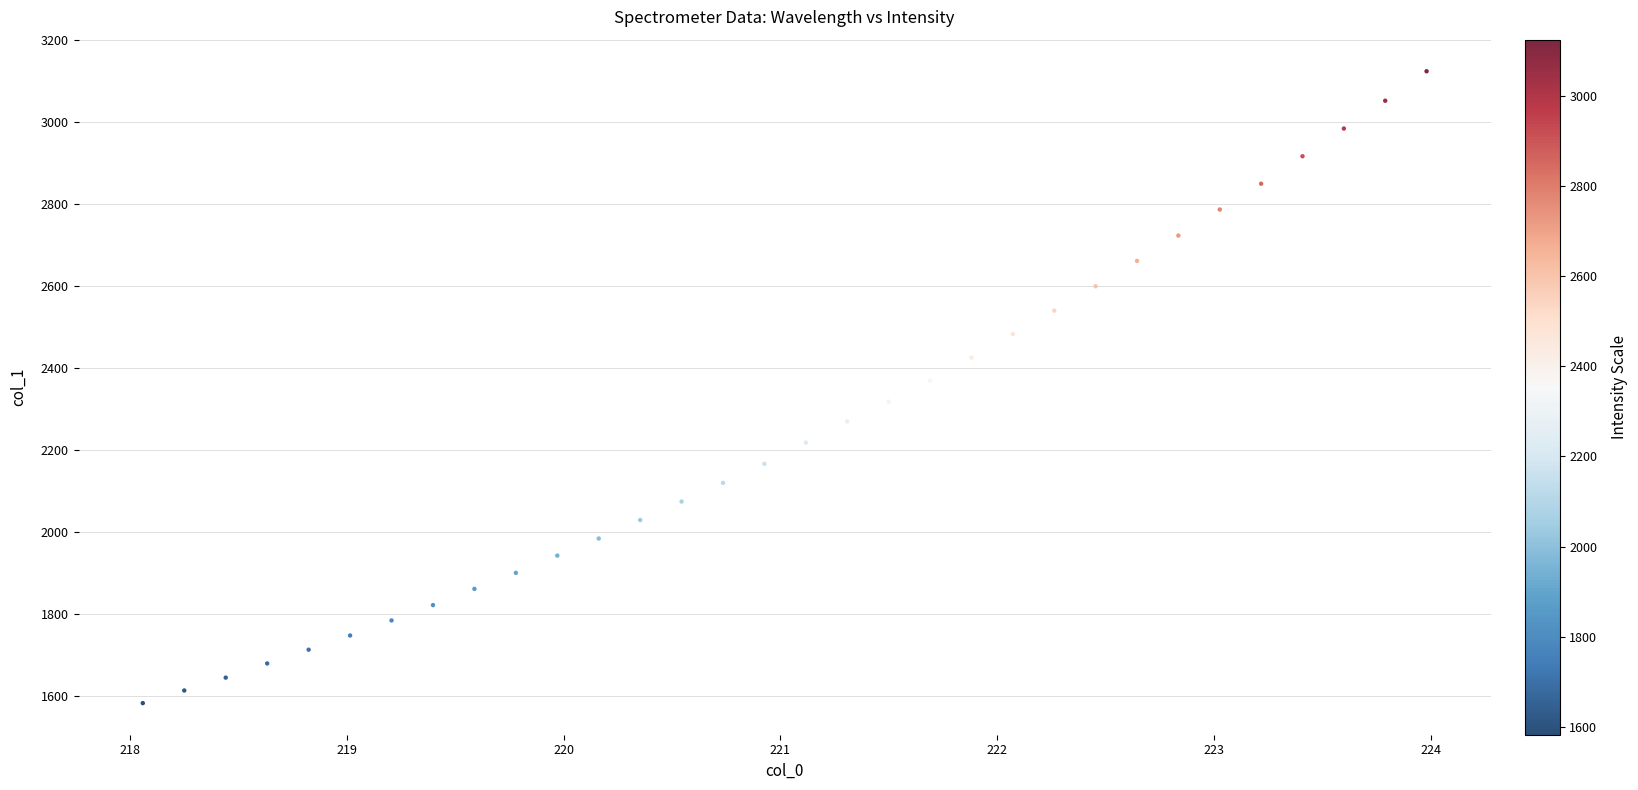

What is the range of Y values (max minus min)?

1541.5